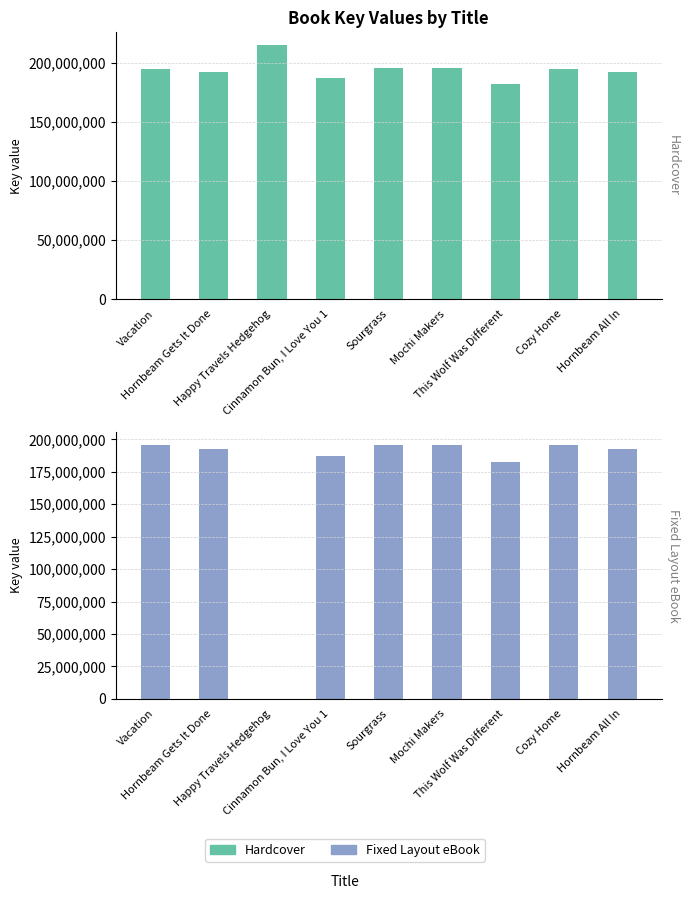

What is the value of the Fixed Layout eBook bar at the 8th from the left?

195428694